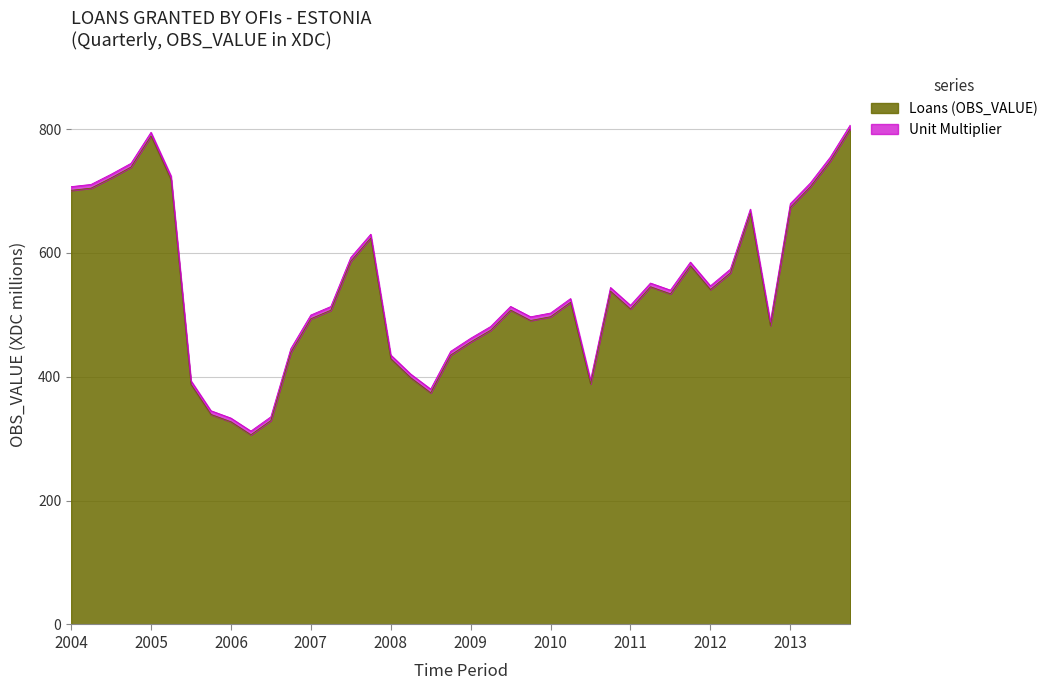

What is the smallest value displayed?

306.4